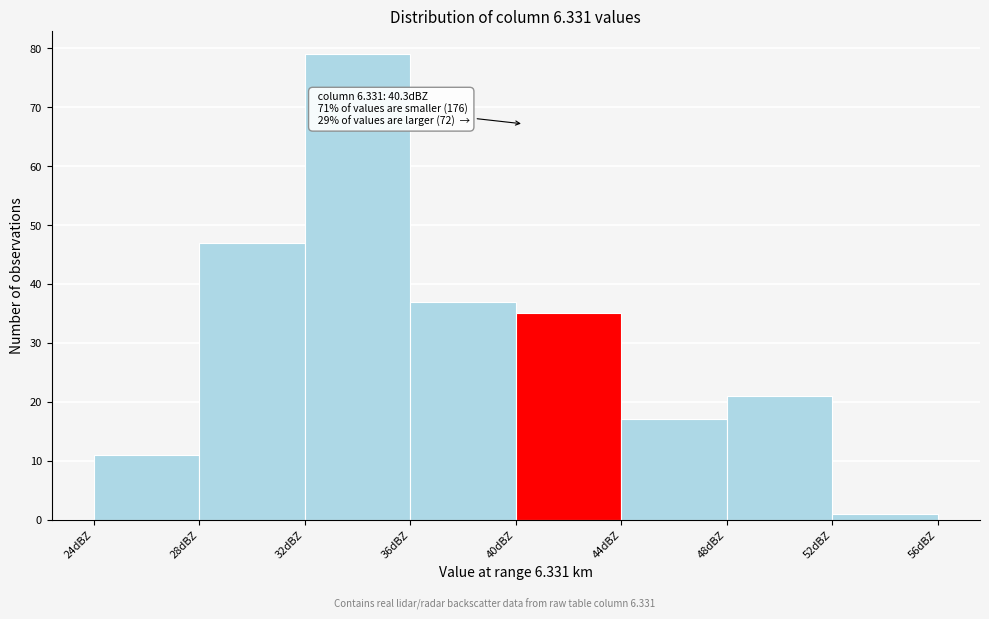

Over which range of the x-axis is the bar tallest?

32 to 36